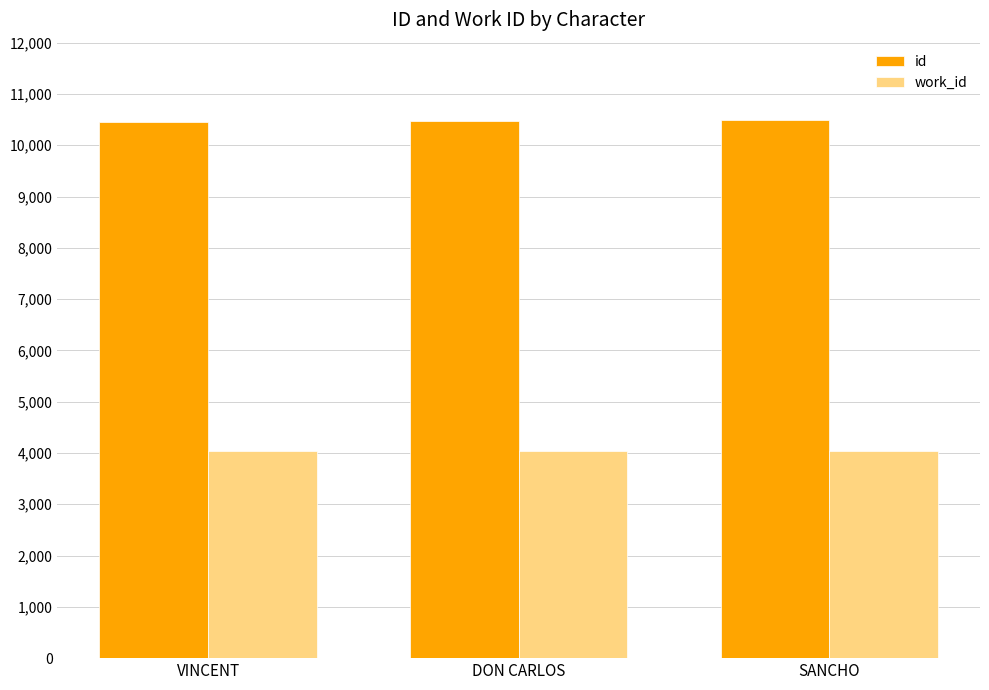

What is the spread (max minus min) of values at VINCENT?

6417